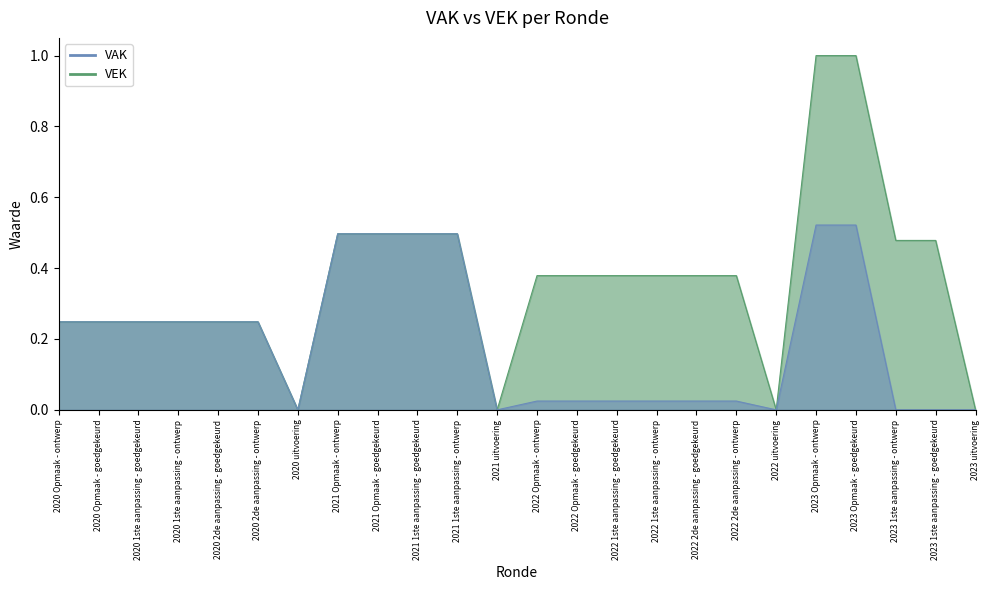

At which label is VAK closest to 0?

2020 uitvoering